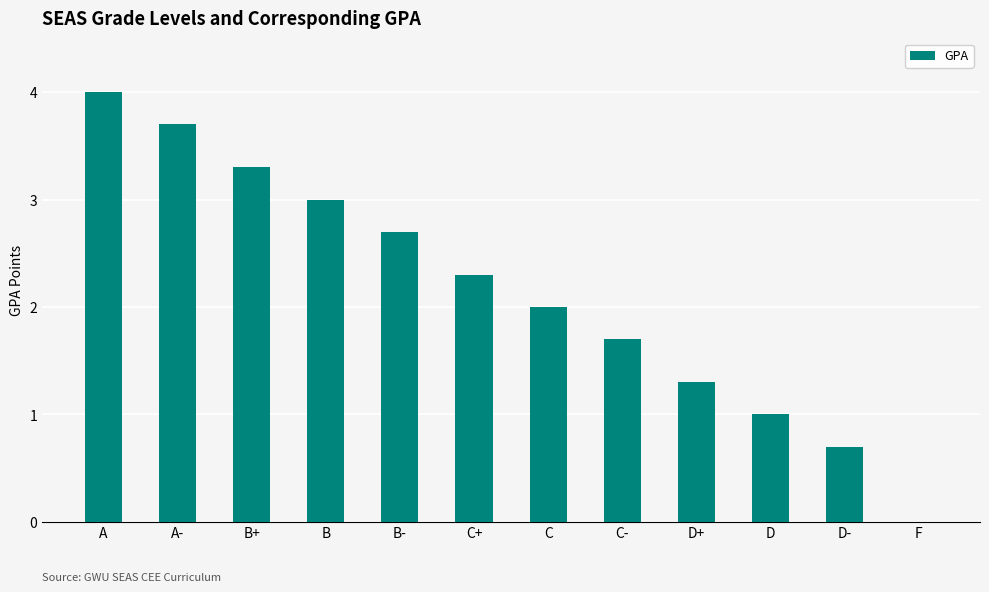

What is the greatest value displayed?

4.0